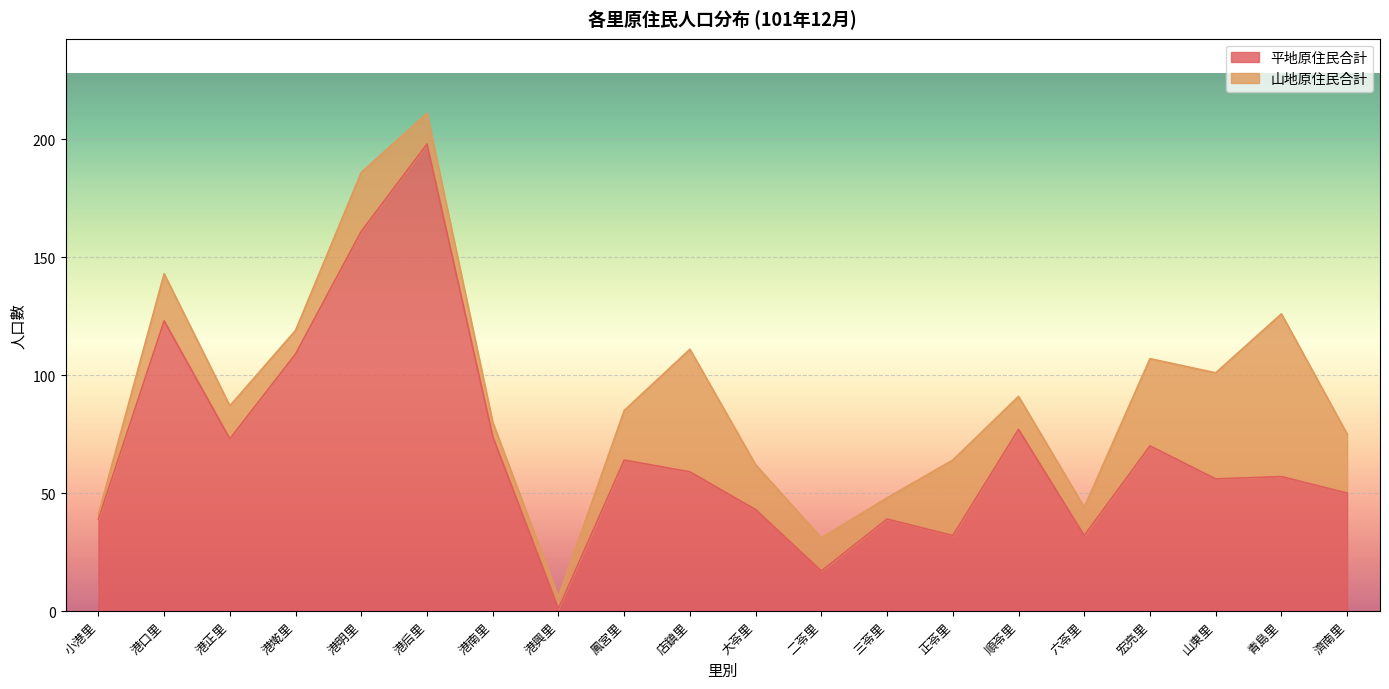

What position from the left is 山東里?

18